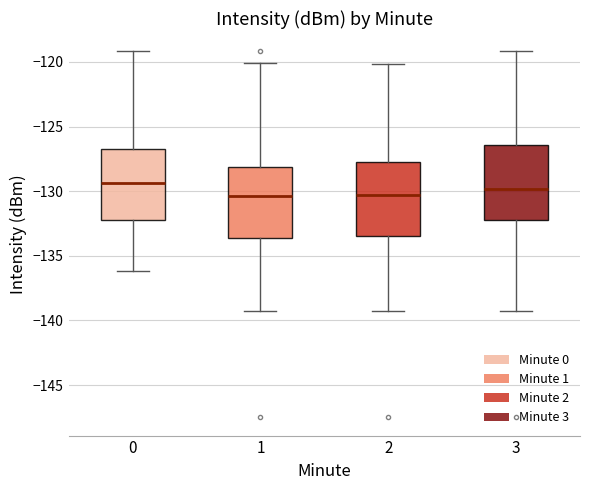

Reading left to right, read every box against the y-axis: the position of its median line, the range the box covers, and the ends of its whiskers. The values are not printed on the chart, so give them approximately, as read against the axis.

0: median -129.5, box -132.0 to -126.5, whiskers -136.0 to -119.0
1: median -130.5, box -133.5 to -128.0, whiskers -139.5 to -120.0
2: median -130.5, box -133.5 to -127.5, whiskers -139.5 to -120.0
3: median -130.0, box -132.0 to -126.5, whiskers -139.5 to -119.0